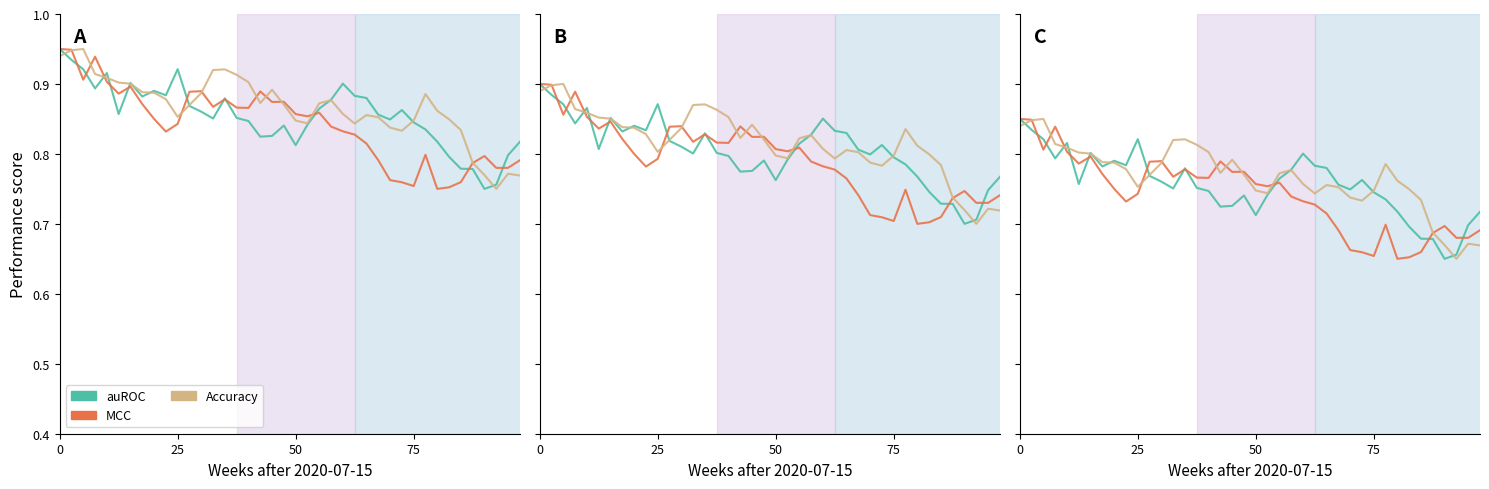

Between 9 and 26, which series saw the biggest shift?

Accuracy